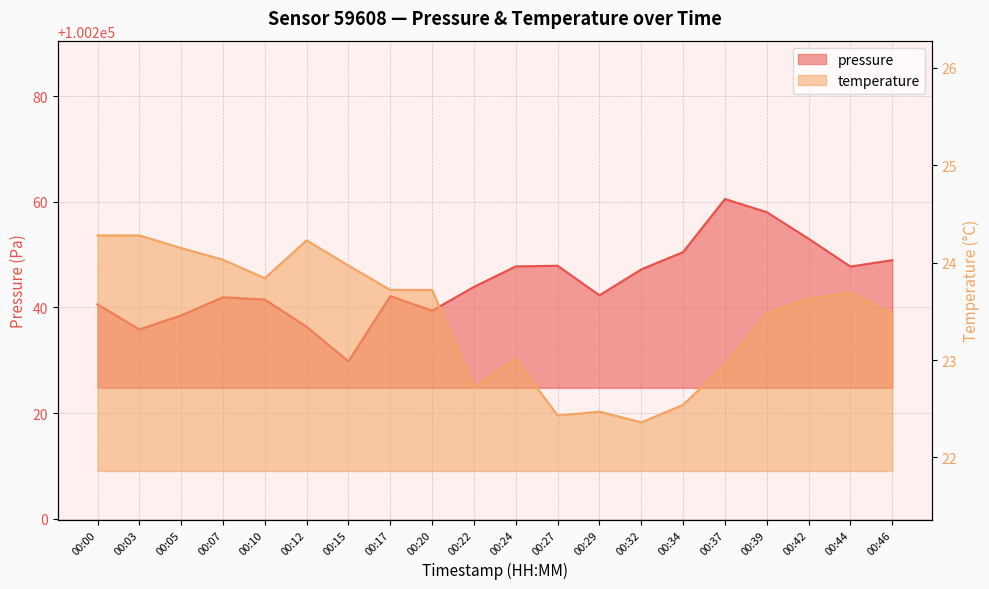

At which label does temperature first exceed 23?

00:00